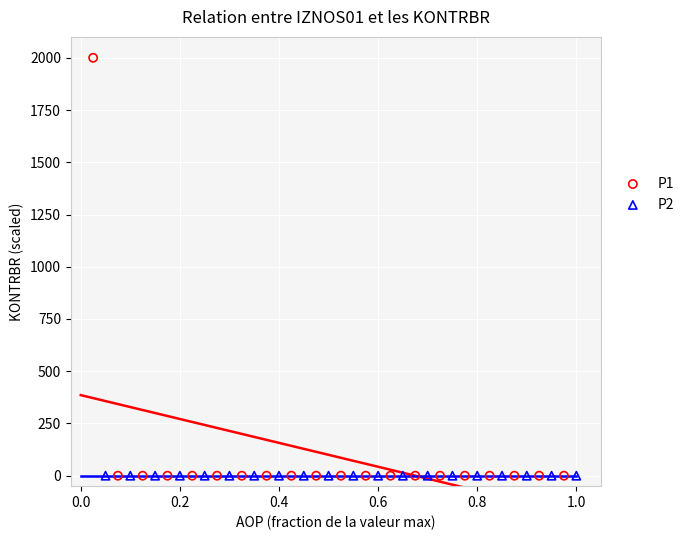

Which series reaches the maximum Y coordinate?

P1